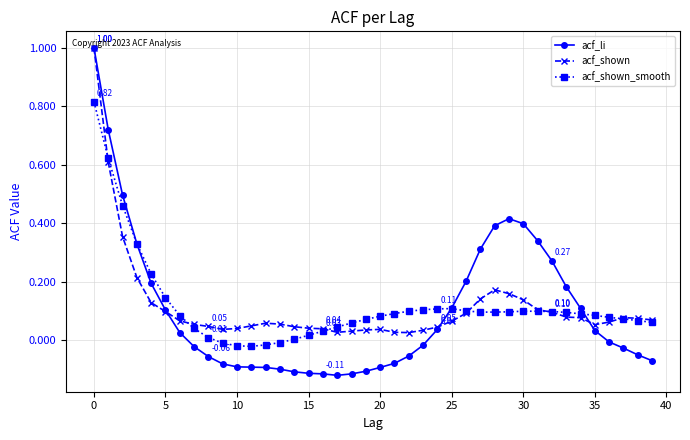

Which series has the largest range (max minus min)?

acf_li